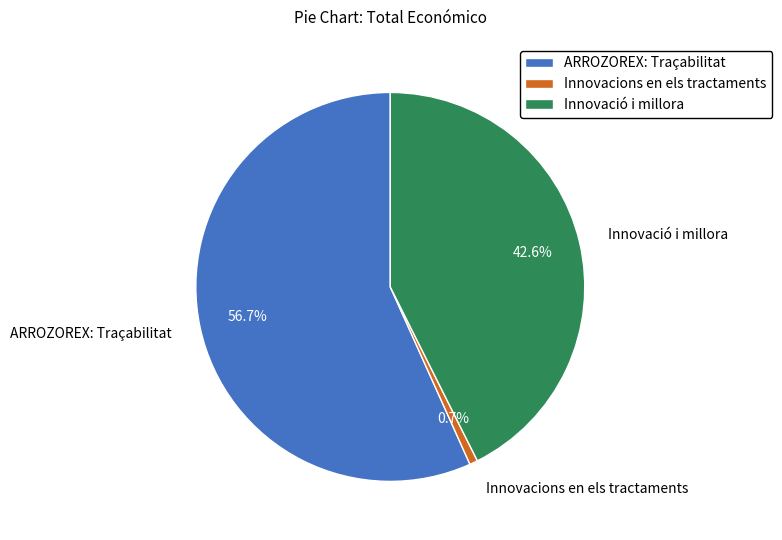

To the nearest percent, what is the difference between the ARROZOREX: Traçabilitat and Innovacions en els tractaments slice percentages?

56%